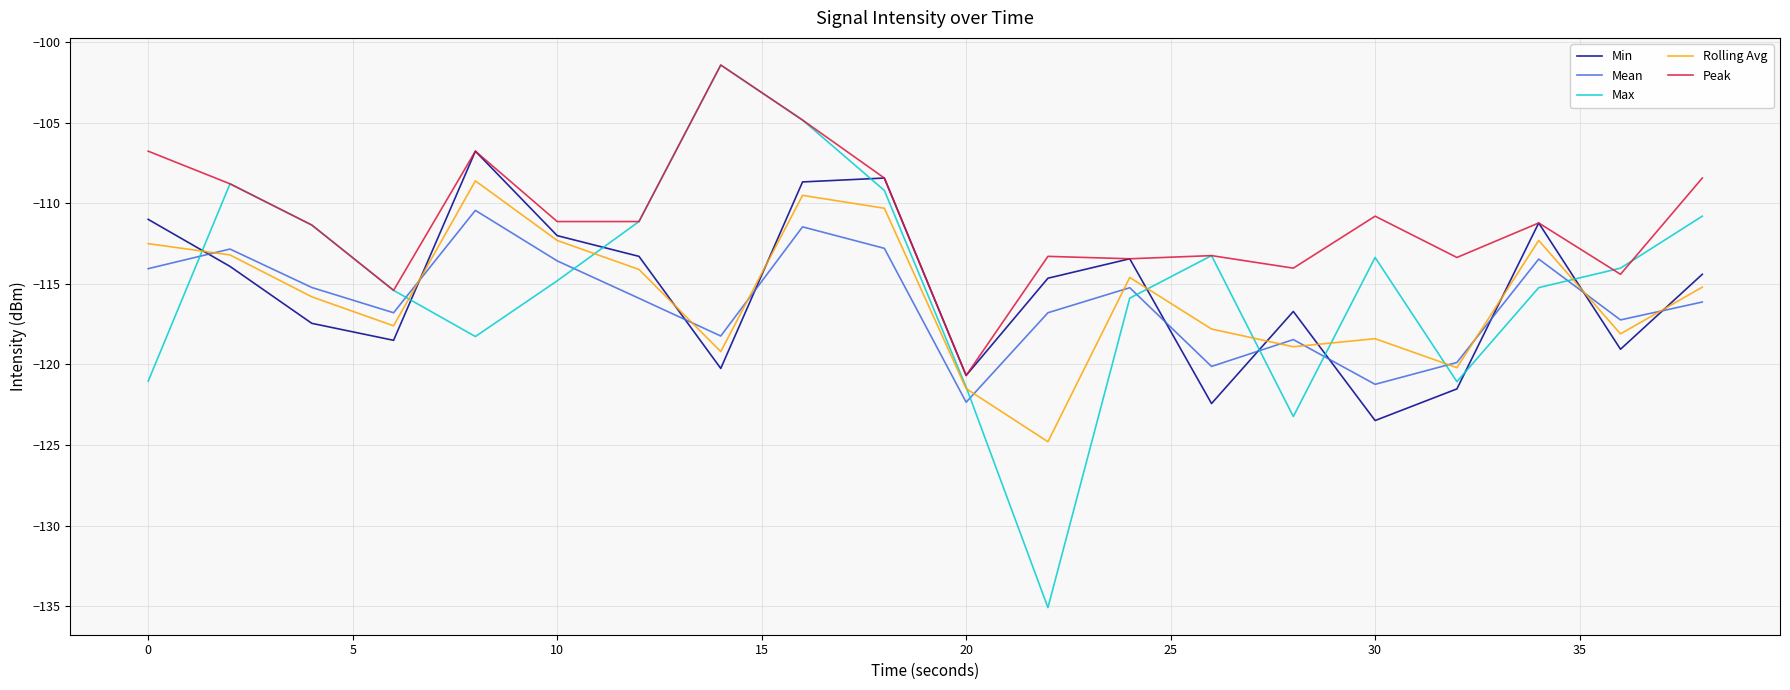

Which series has the largest total across all categories?

Peak